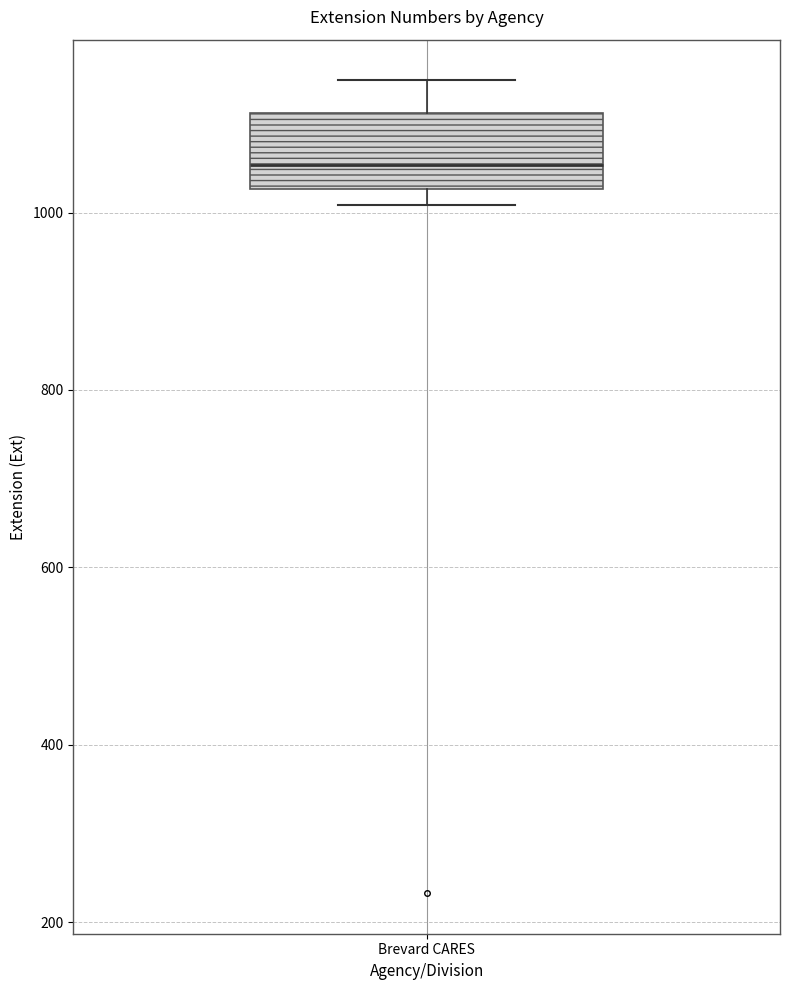

Transcribe this box plot: give where the median line is, the range the box spans, and where the two whiskers end, as read against the y-axis. The values are not printed on the chart, so give them approximately, as read against the axis.

median 1060, box 1020 to 1120, whiskers 1000 to 1140